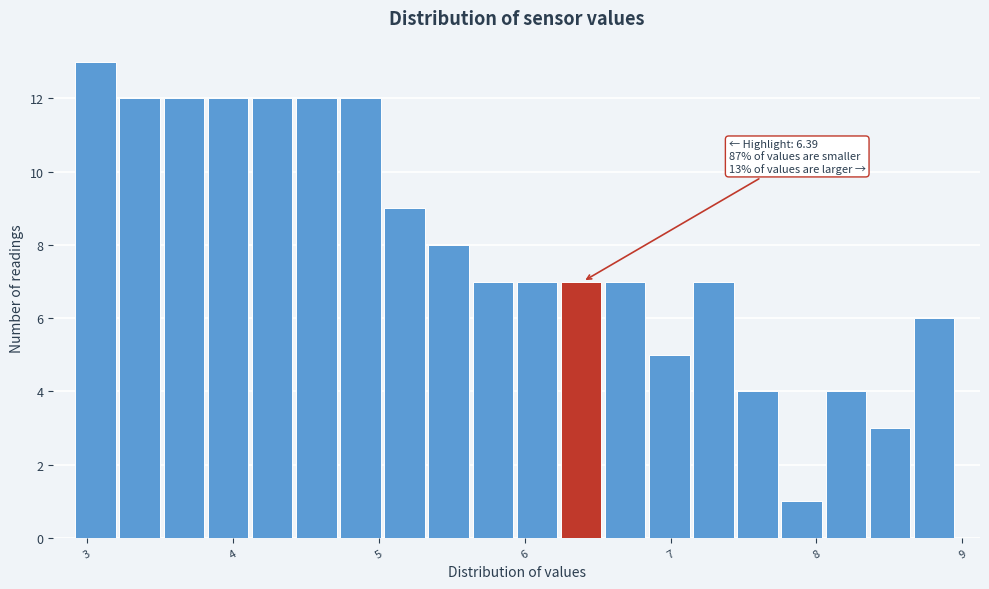

Read against the x-axis, roughly where is the centre of the tallest bar?

3.1